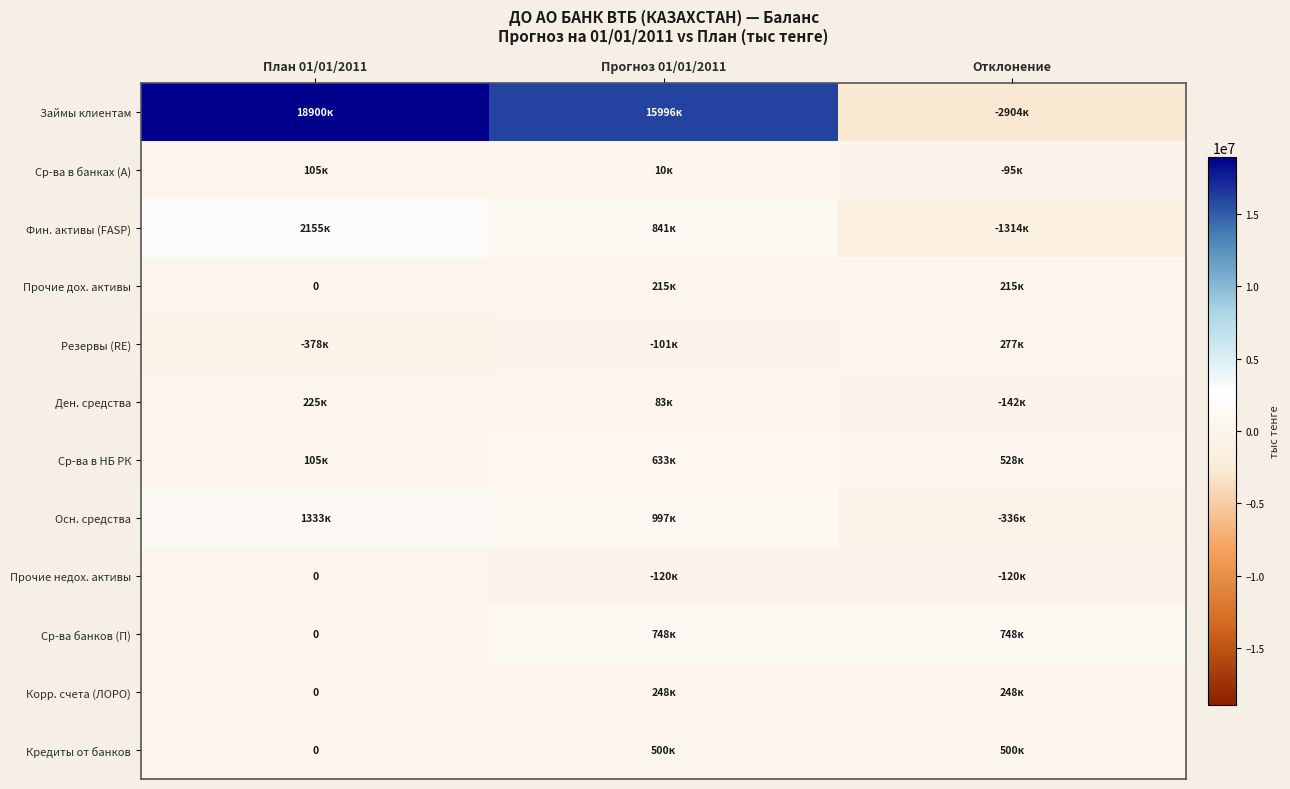

What is the difference between the maximum and minimum values in the Корр. счета (ЛОРО) series?

247943